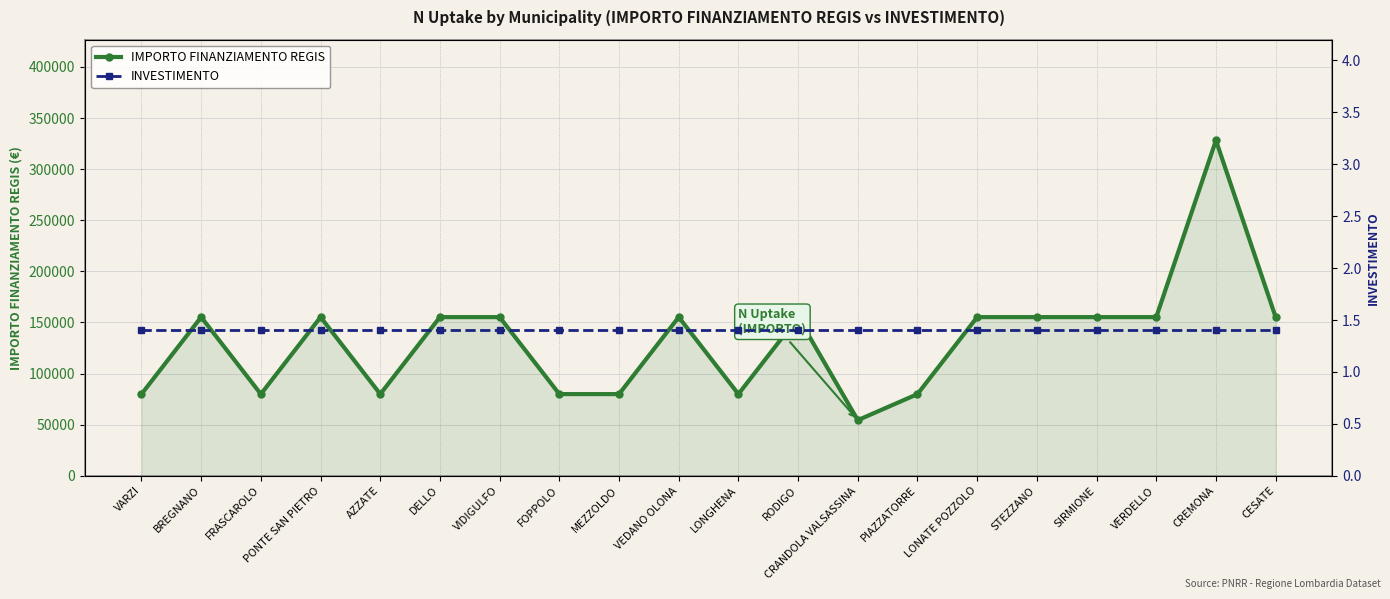

List the series in order of their peak value, highest first.

IMPORTO FINANZIAMENTO REGIS, INVESTIMENTO